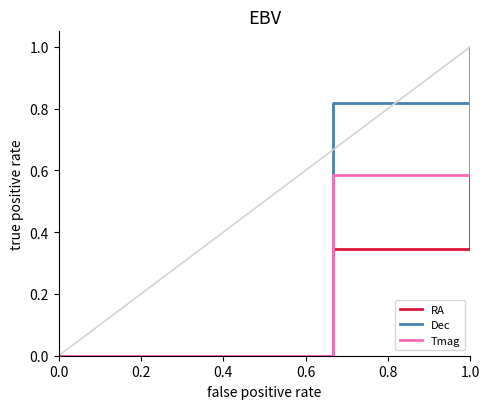

The Dec series shows 0.0 at 0.2. True or false?

True